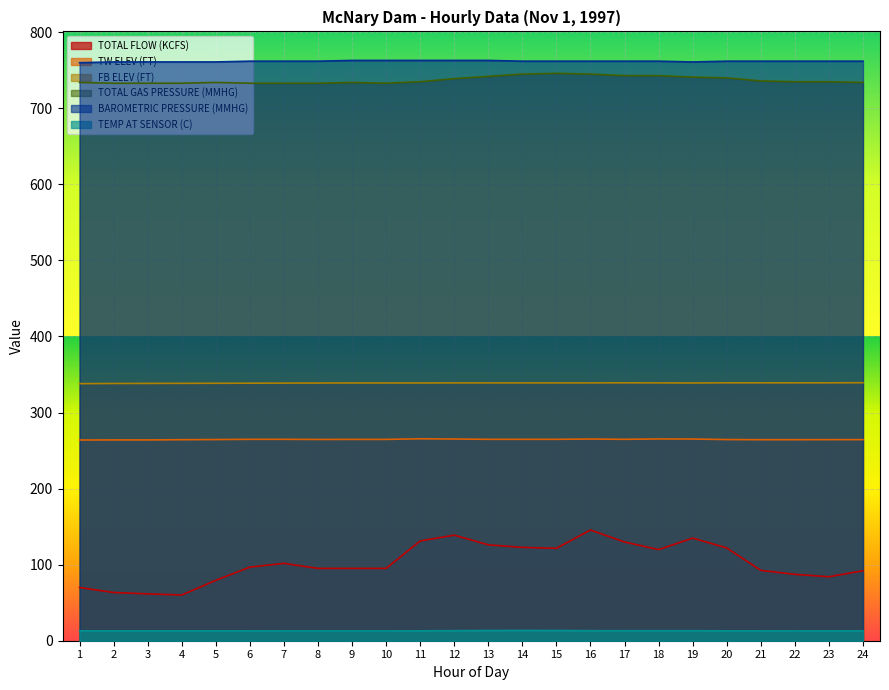

Rank the series by their maximum value, from highest to lowest.

BAROMETRIC PRESSURE (MMHG), TOTAL GAS PRESSURE (MMHG), FB ELEV (FT), TW ELEV (FT), TOTAL FLOW (KCFS), TEMP AT SENSOR (C)